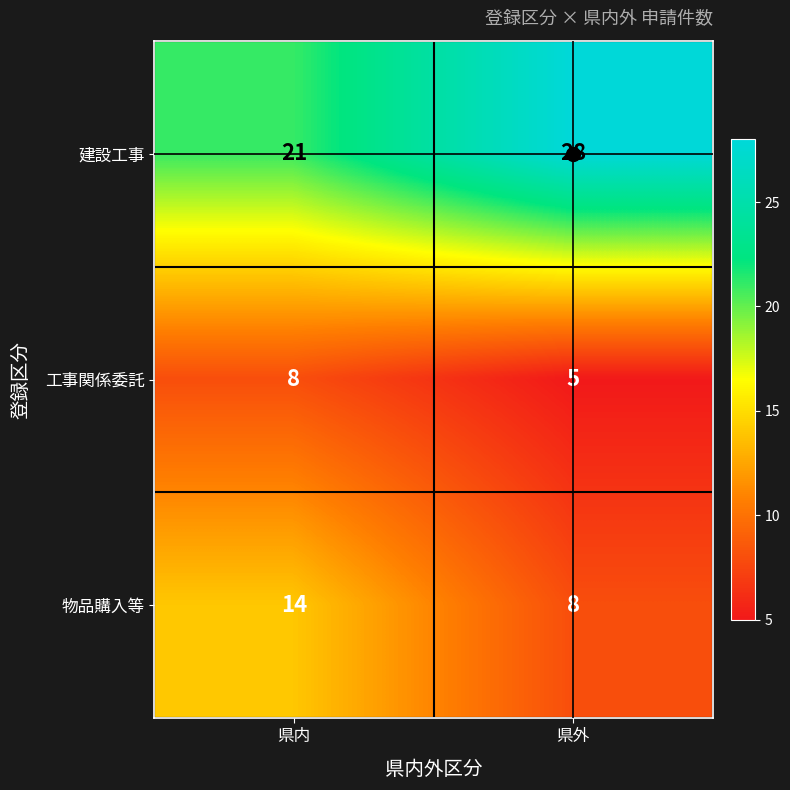

Which series changed the most between 県内 and 県外?

建設工事